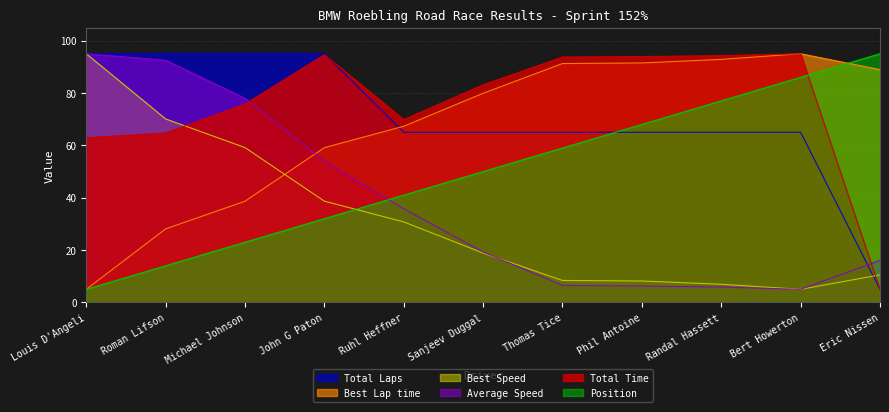

True or false: Best Lap time and Total Time cross at least once.

True